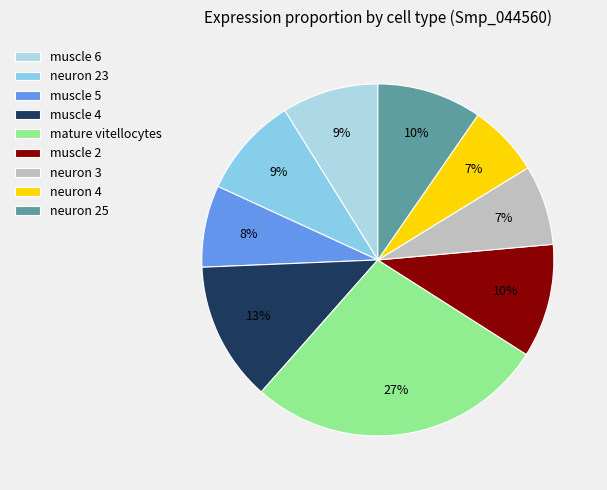

Is there any slice that represents more than half of the pie?

No